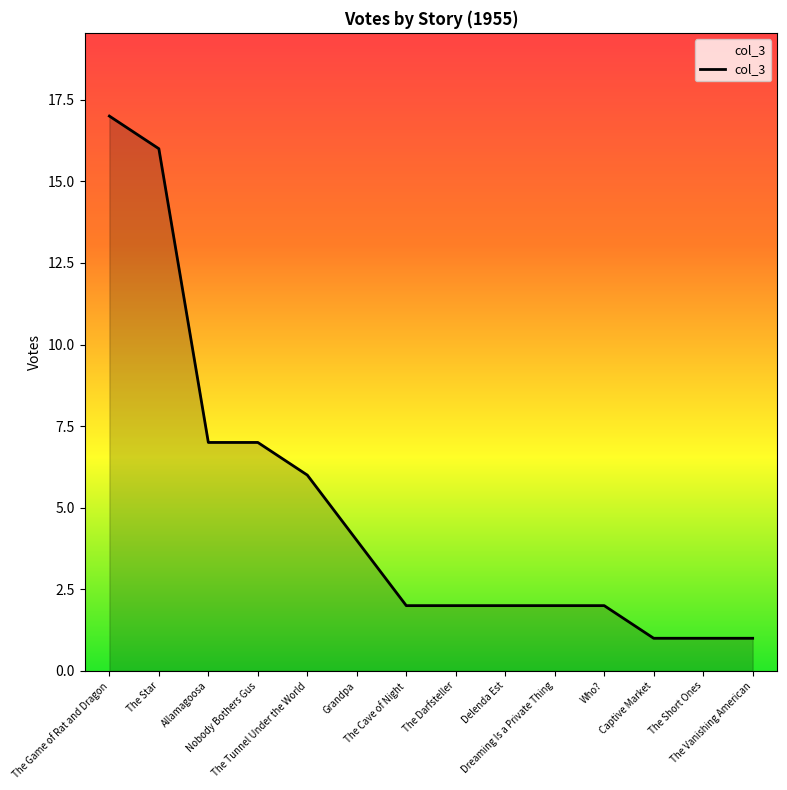

What is the greatest value displayed?

17